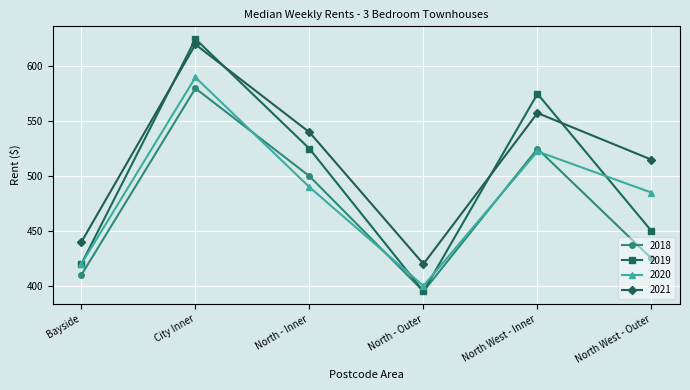

Which series changed the most between North West - Inner and North West - Outer?

2019